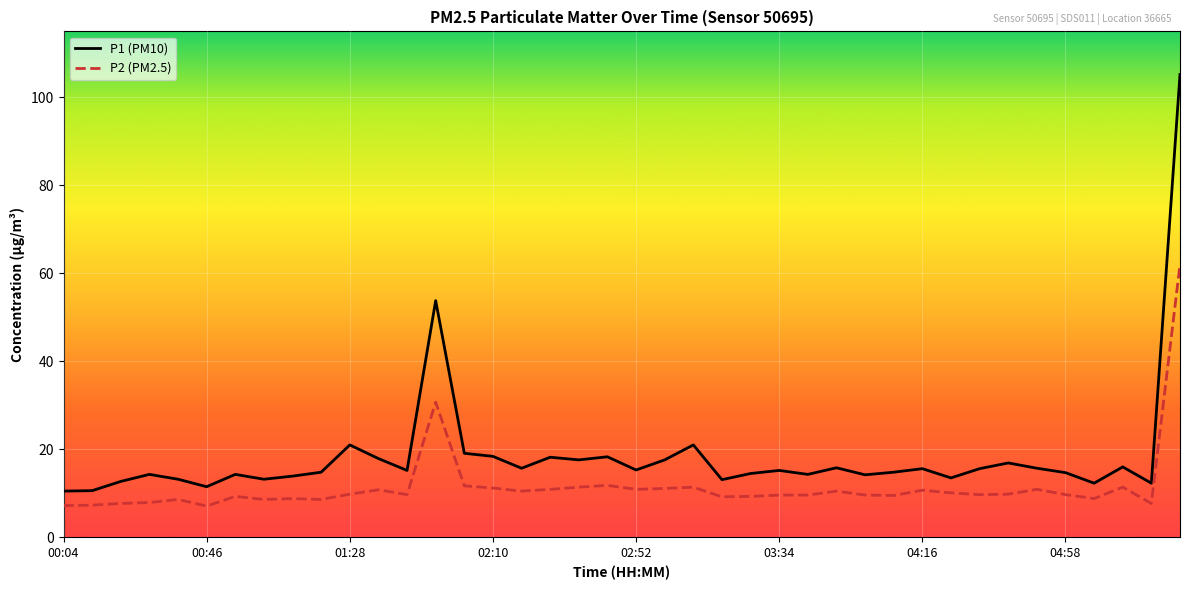

What is the minimum value shown in the chart?

7.1